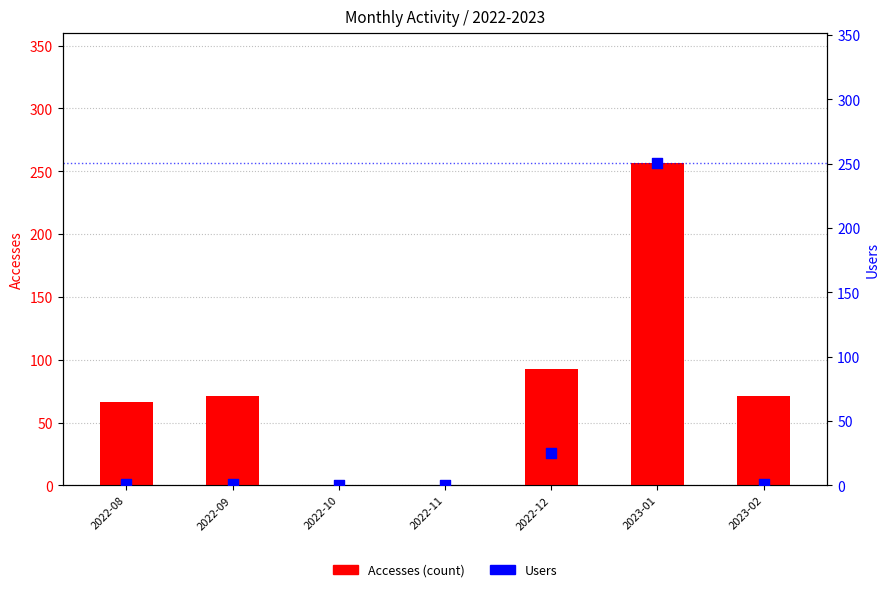

What is the total value across all series at 2022-09?

72